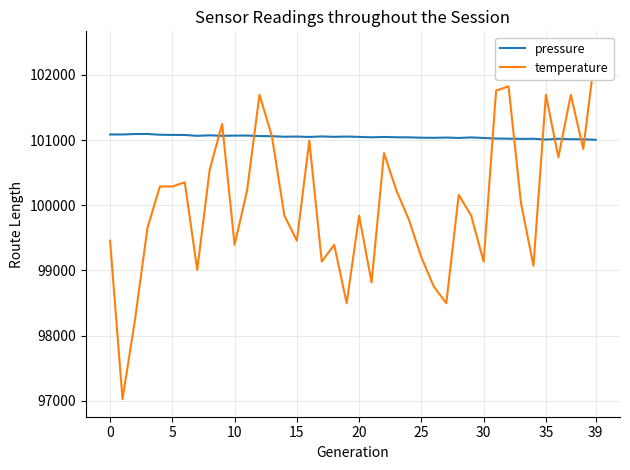

Which series has the largest total across all categories?

pressure